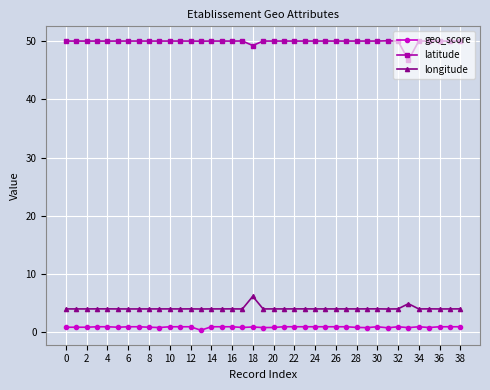

Does the chart display data point markers on the line(s)?

Yes